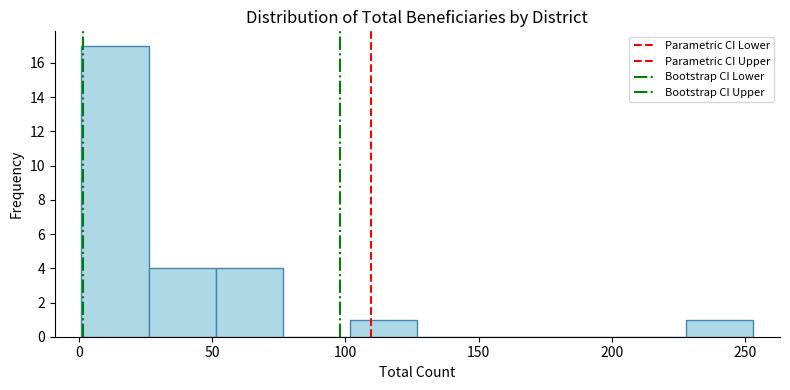

Which range on the x-axis has the tallest bar?

0 to 25